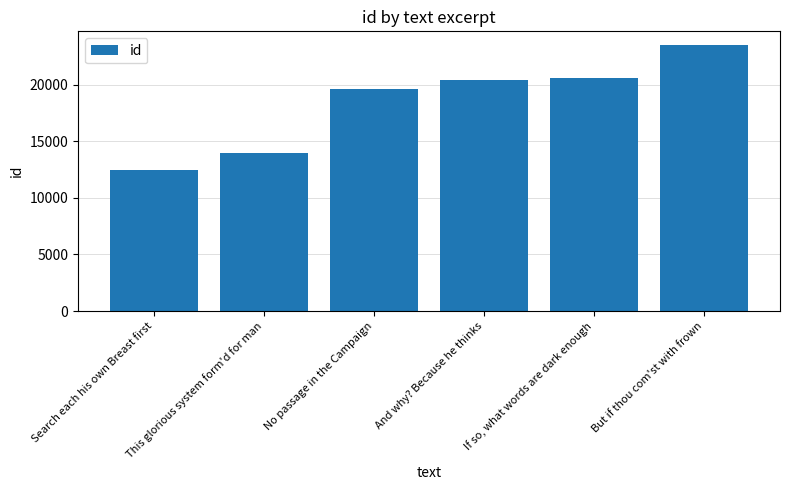

How many series are shown in this chart?

1